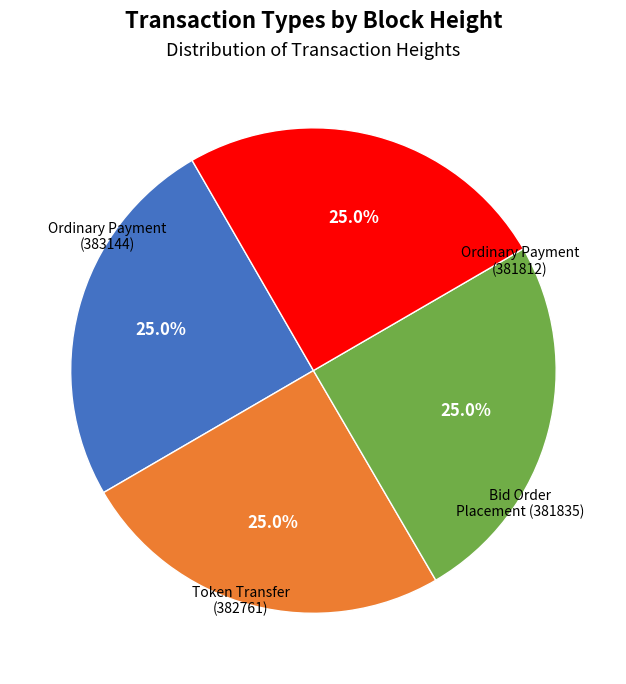

Count the number of slices in the pie.

4